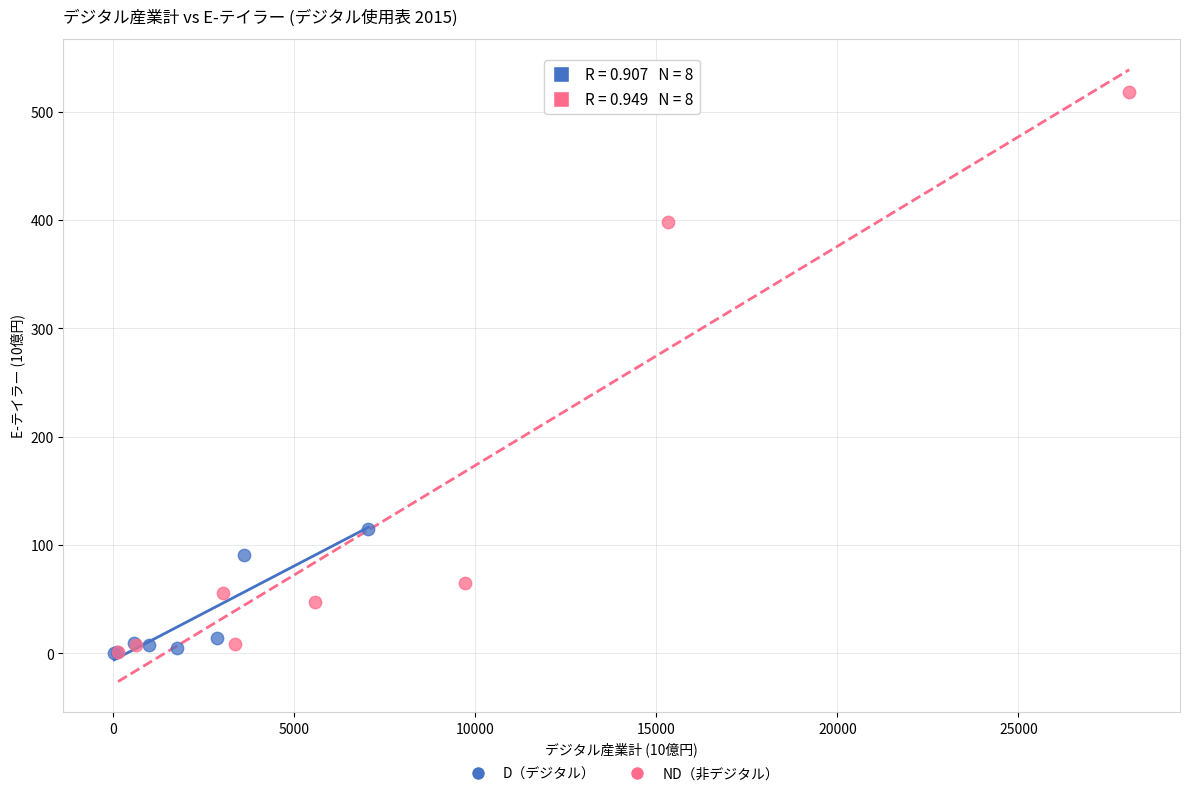

Which series reaches the maximum Y coordinate?

ND（非デジタル）